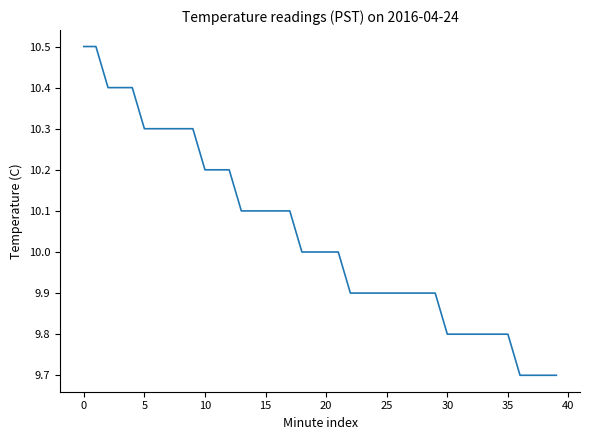

What is the difference between the maximum and minimum values?

0.8